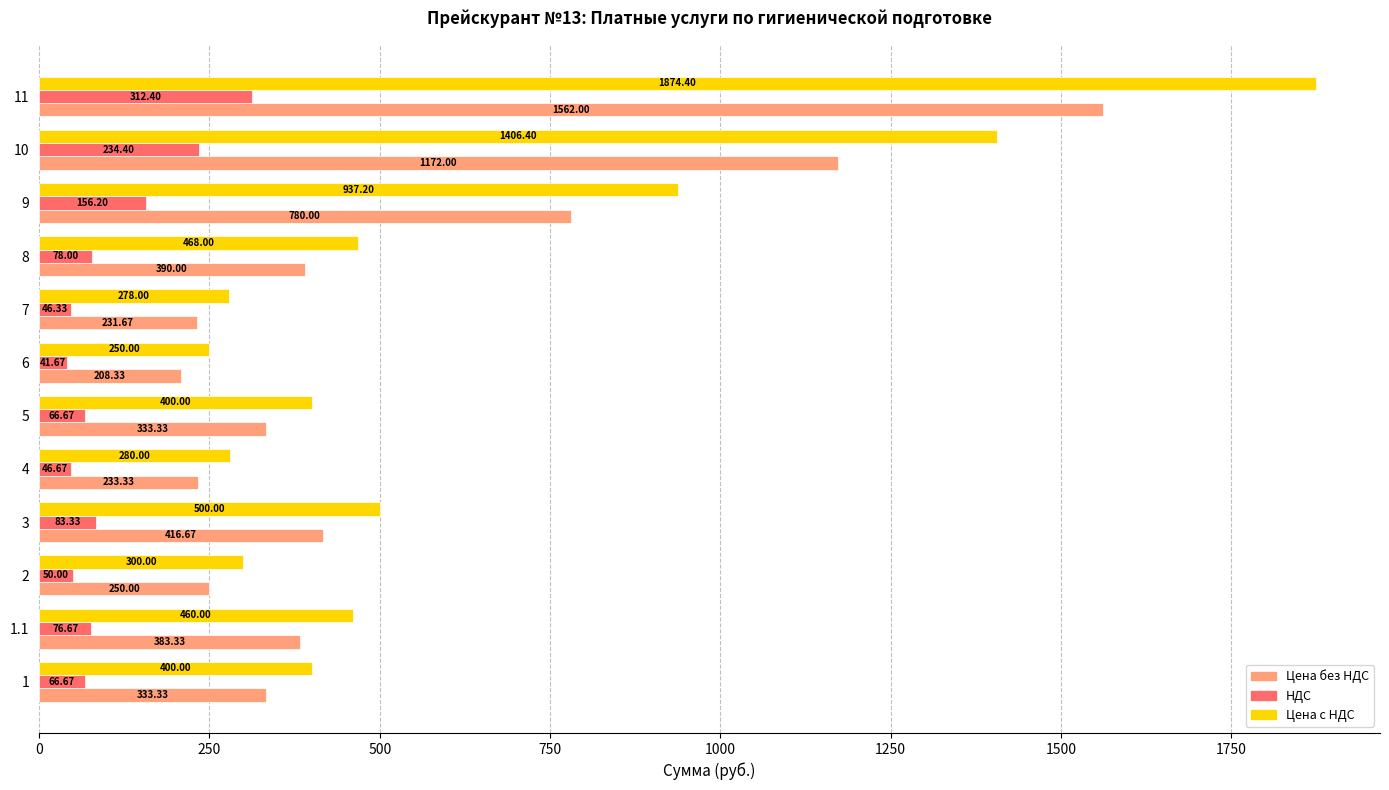

Between 3 and 4, which series saw the biggest shift?

Цена с НДС